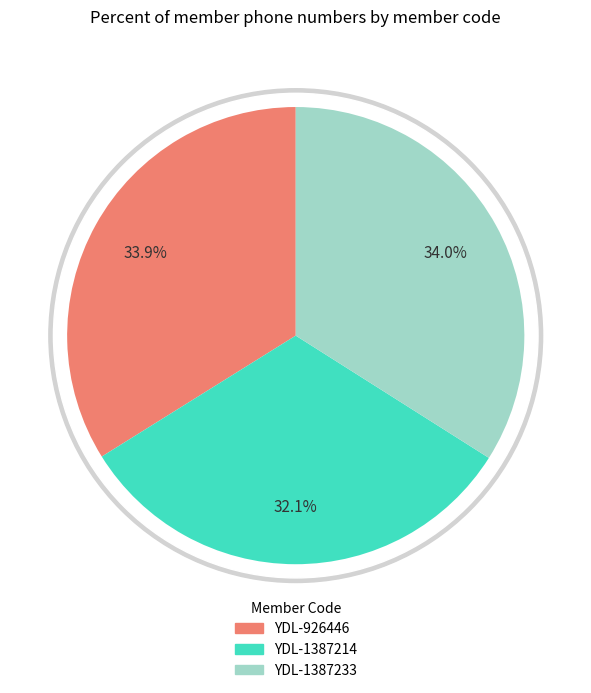

What is the change in value from YDL-926446 to YDL-1387214?

-407508488